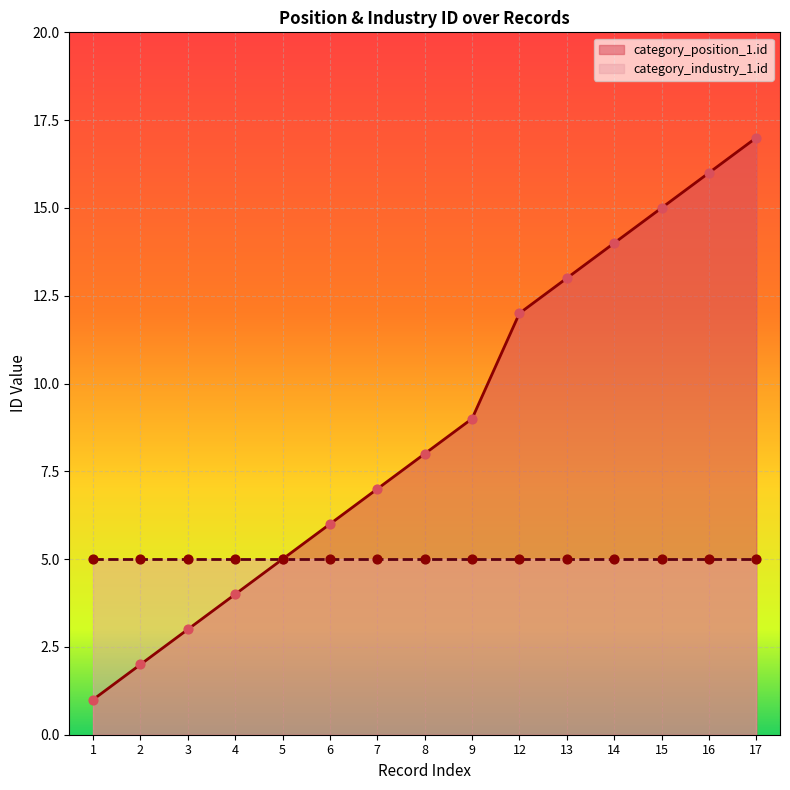

Approximately how many times larger is the value at 16 compared to 13?

1.2